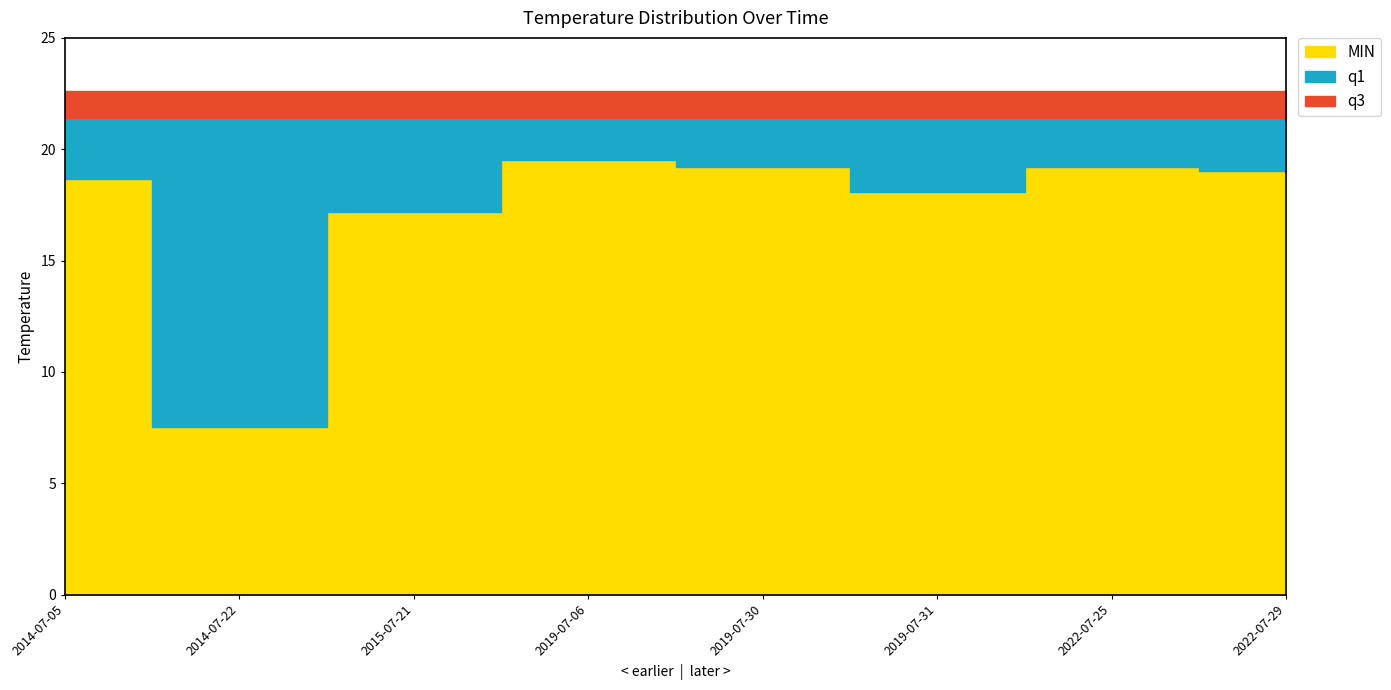

List the labels in order of q3 value, largest first.

2014-07-05, 2014-07-22, 2015-07-21, 2019-07-06, 2019-07-30, 2019-07-31, 2022-07-25, 2022-07-29